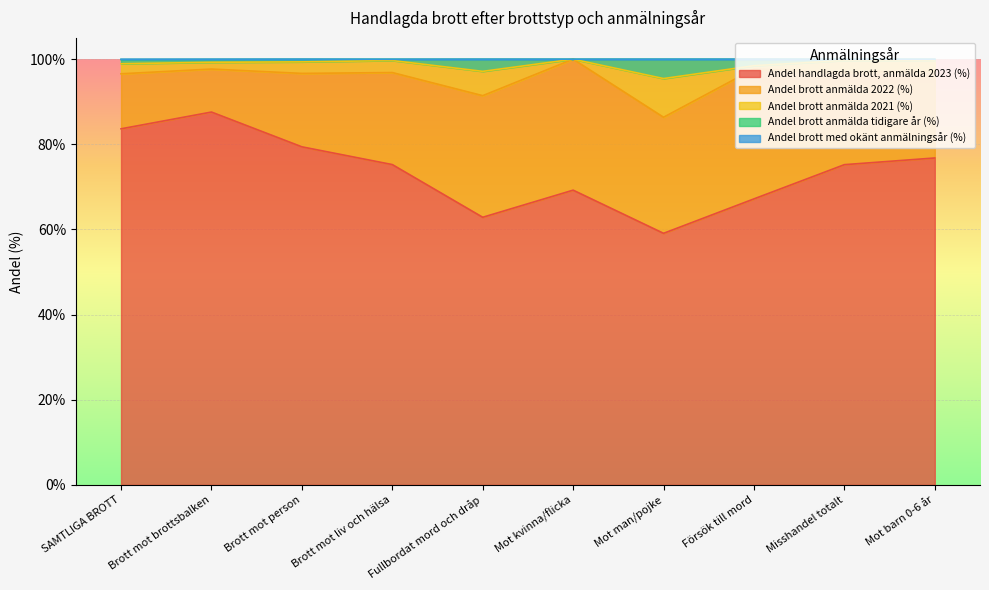

At which label does Andel handlagda brott, anmälda 2023 (%) reach its minimum?

Mot man/pojke